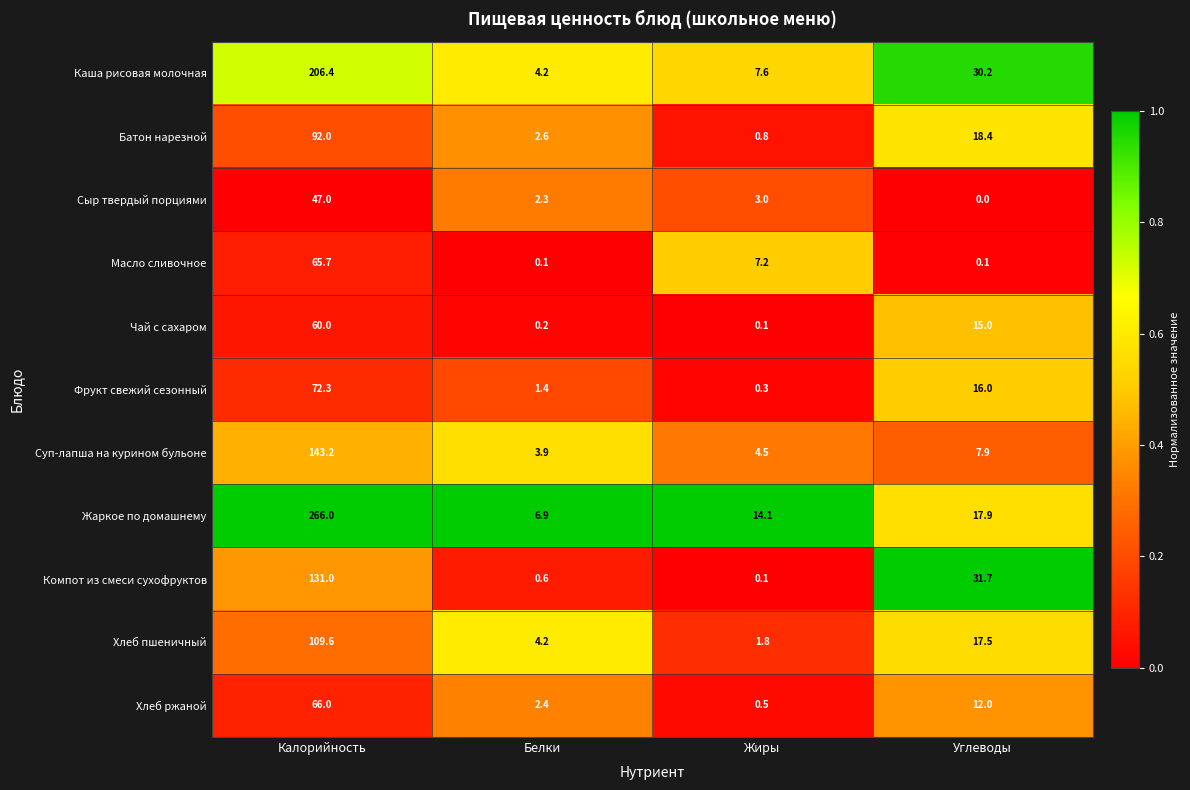

Which label corresponds to the largest value in the chart?

Калорийность